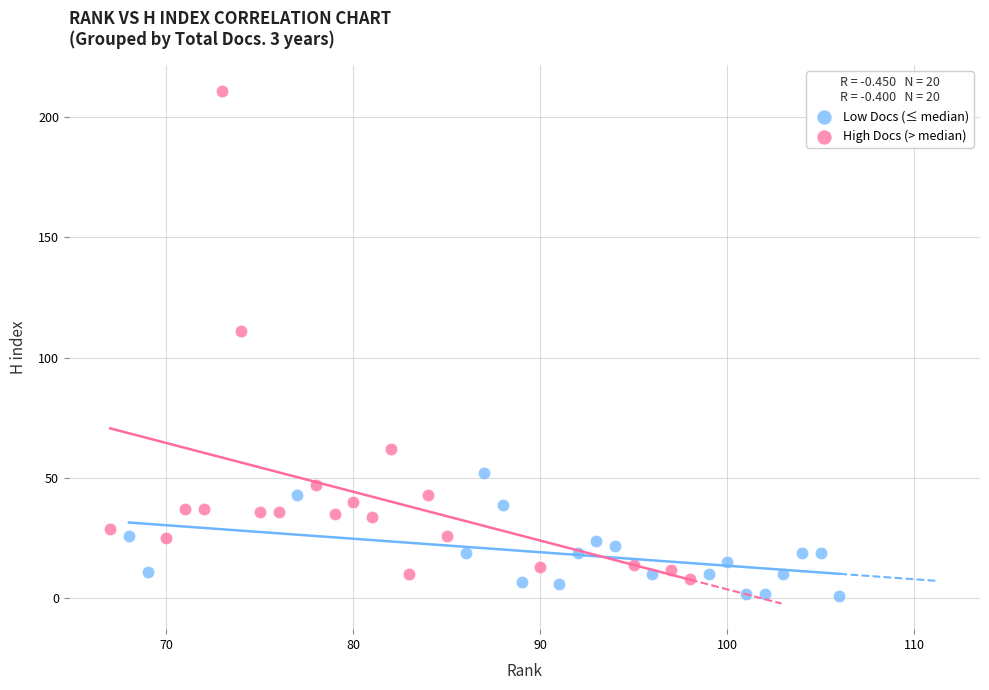

Which series reaches the minimum Y coordinate?

Low Docs (≤ median)